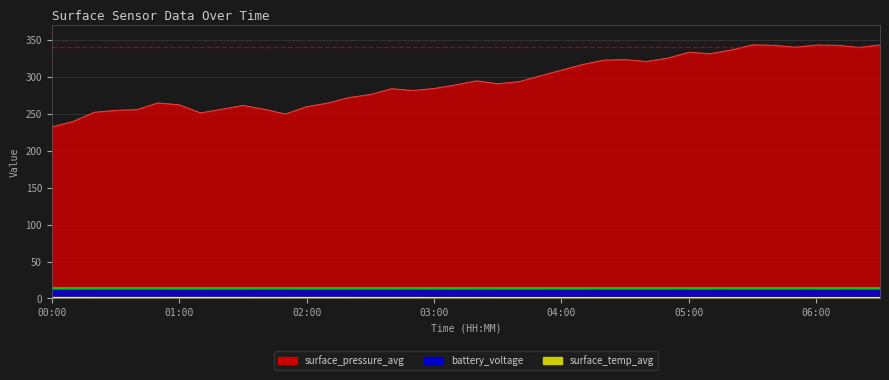

Does the chart display data point markers on the line(s)?

No